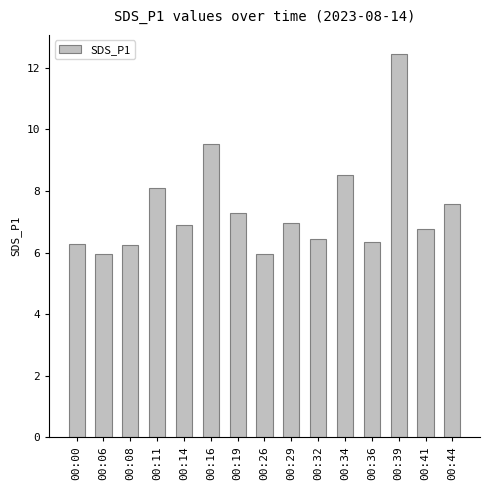

At which label does the data first exceed 6?

00:00